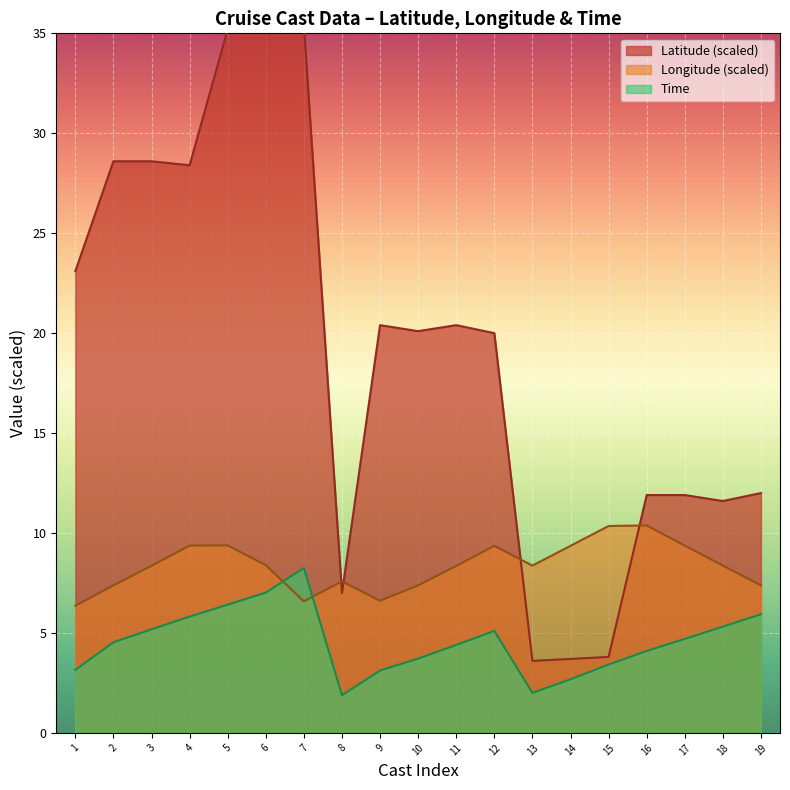

How many intersections are there between Time and Longitude (scaled)?

2